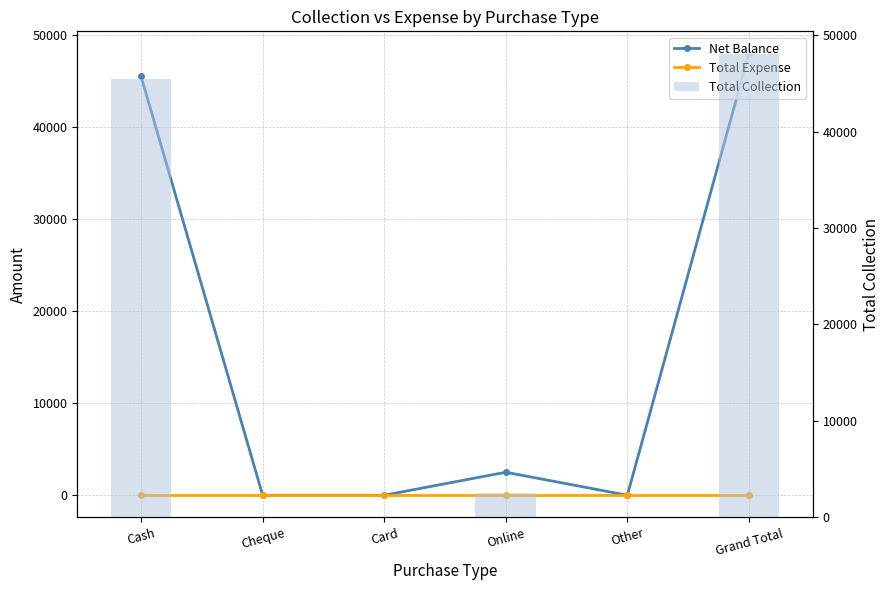

What is the average value of the Total Collection series?

16000